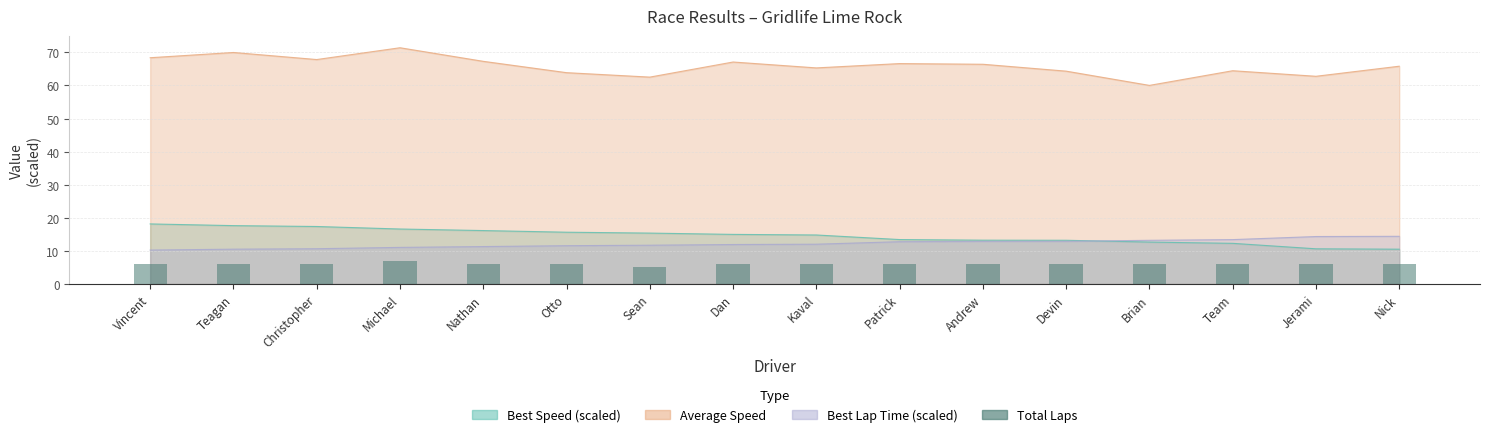

The chart shows a value of 9 at Christopher. True or false?

False